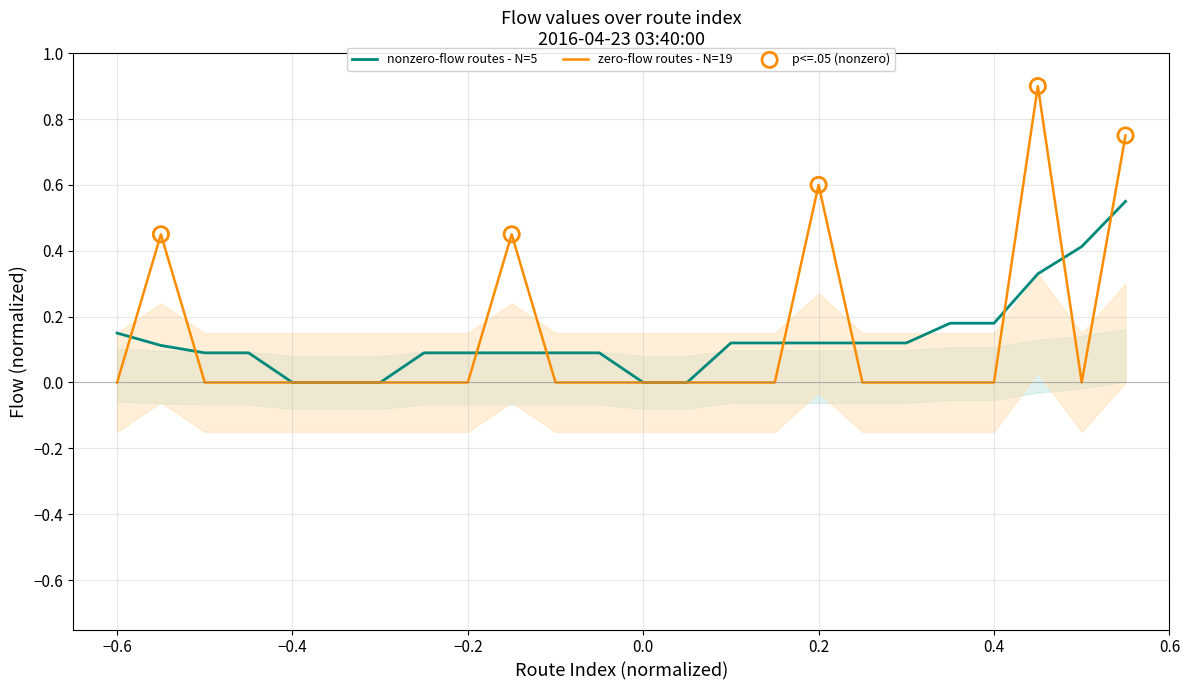

The nonzero-flow routes - N=5 series shows -0.4 at −0.4. True or false?

False